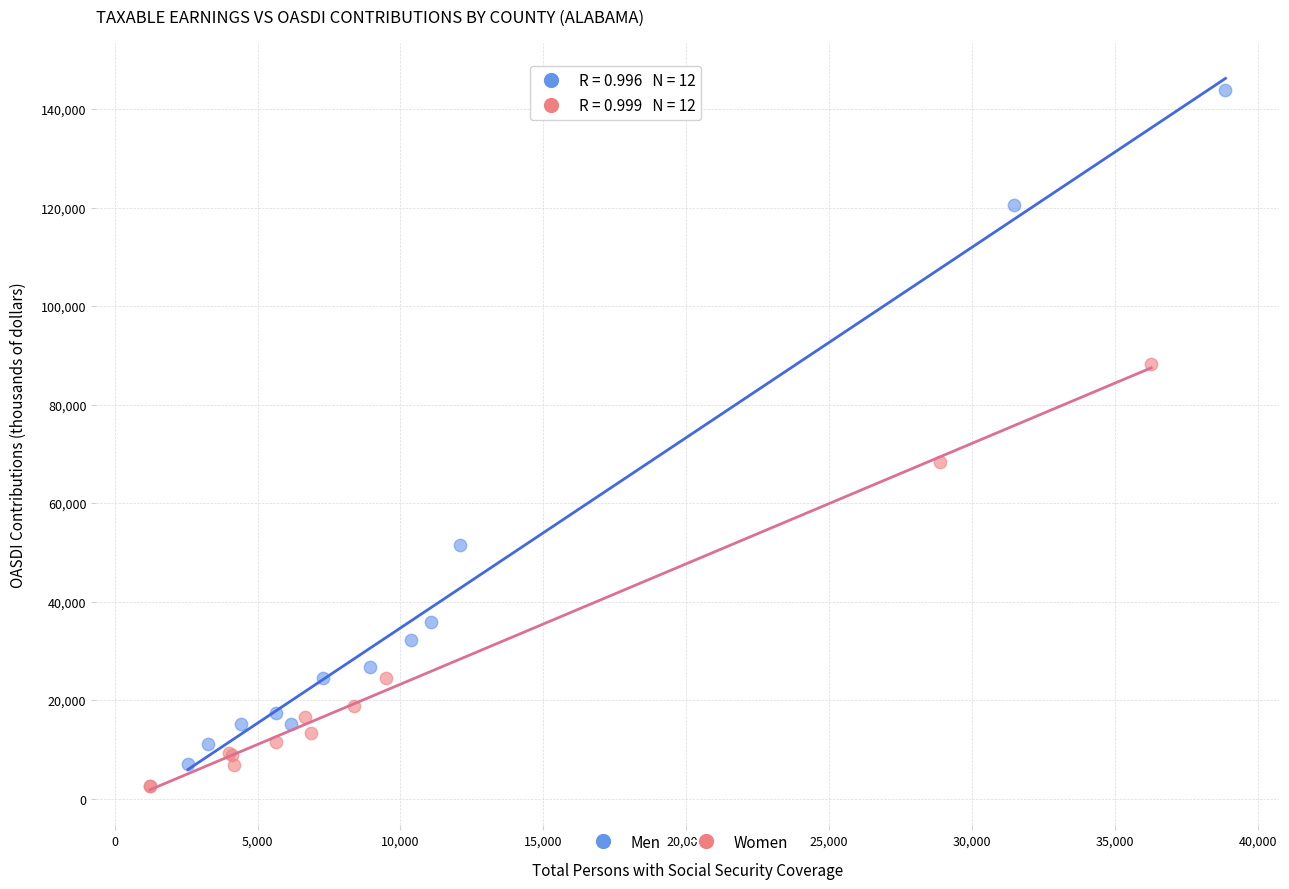

Which series has the largest Y range (max minus min)?

Men